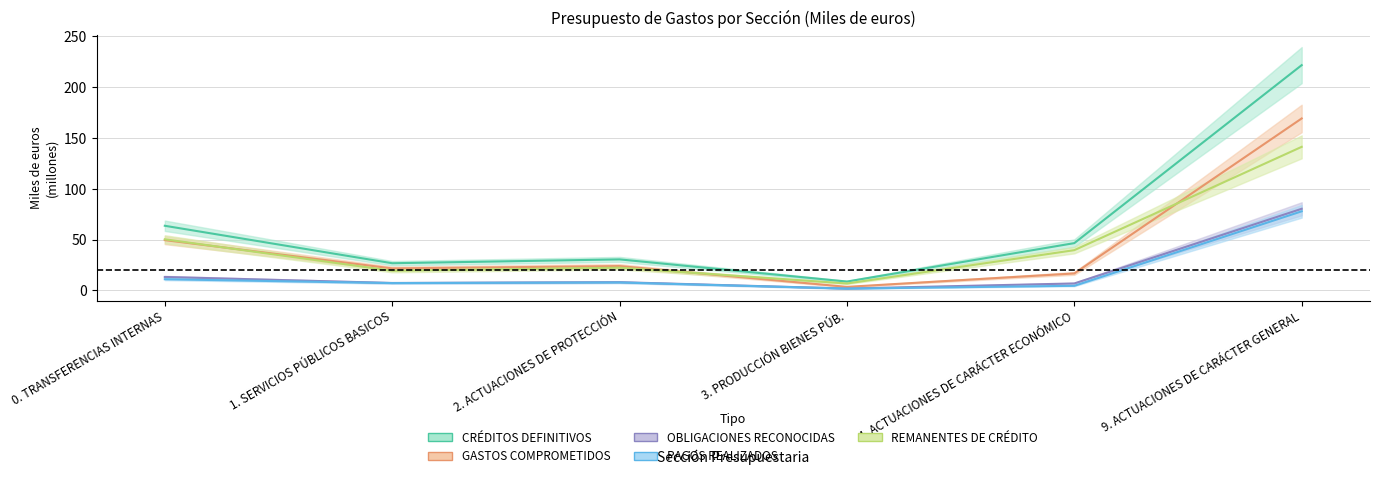

How many data points does each series have?

6